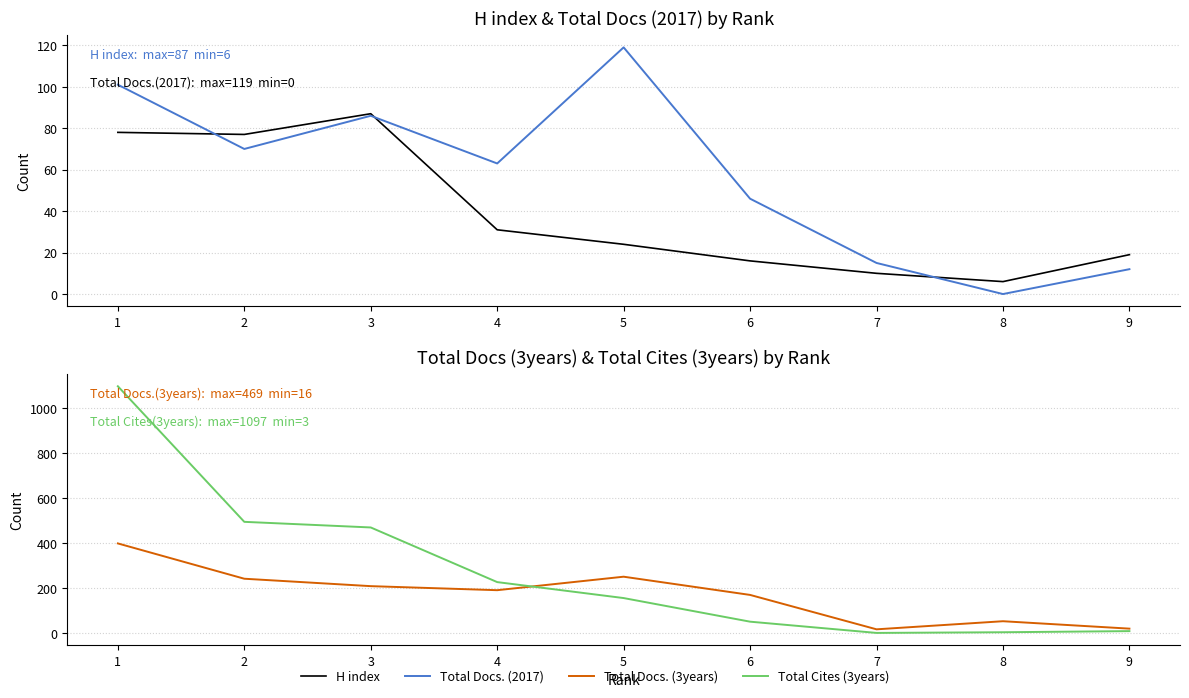

At which label does Total Docs. (3years) first exceed 190?

1